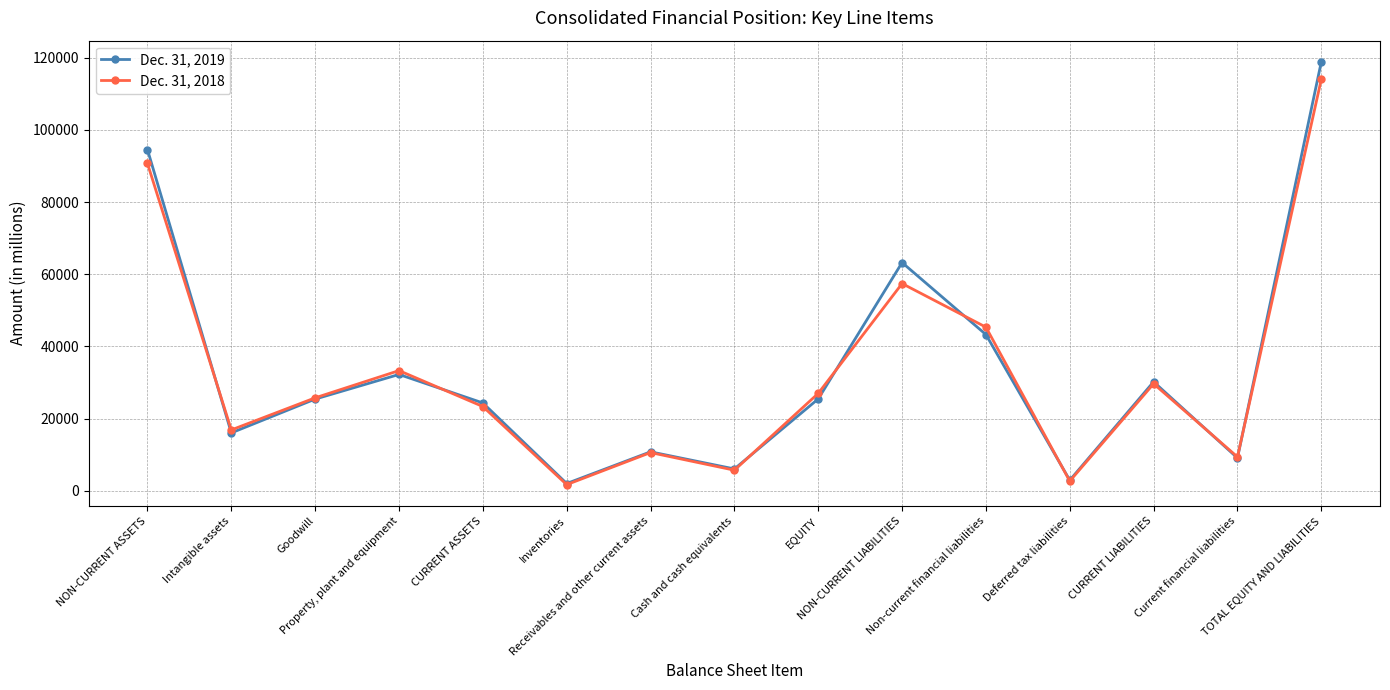

True or false: Dec. 31, 2018 has more than 0 interior local peaks.

True